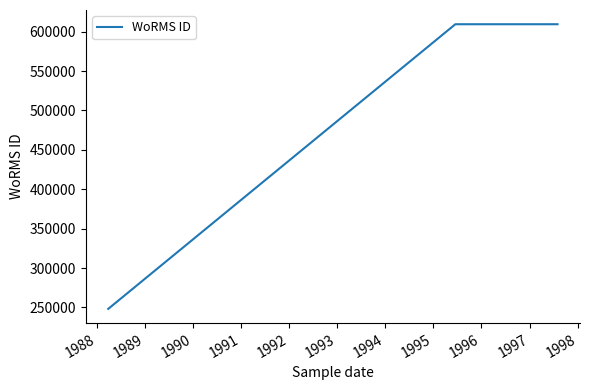

What is the sum of all values?

1467059